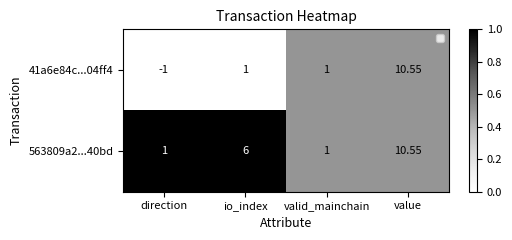

How many categories are shown in the chart?

4